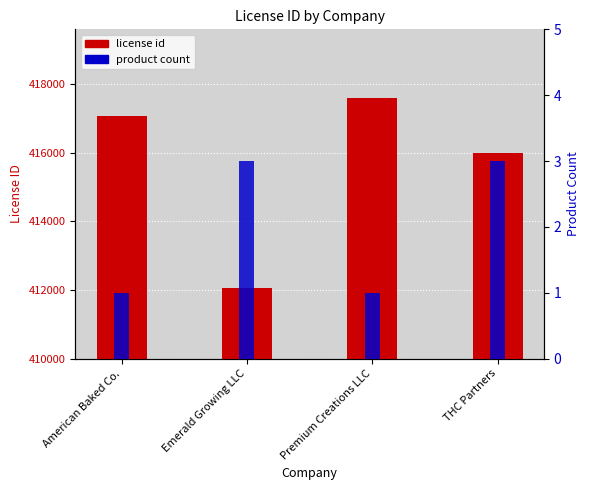

Which category has the lowest value across all series?

American Baked Co.